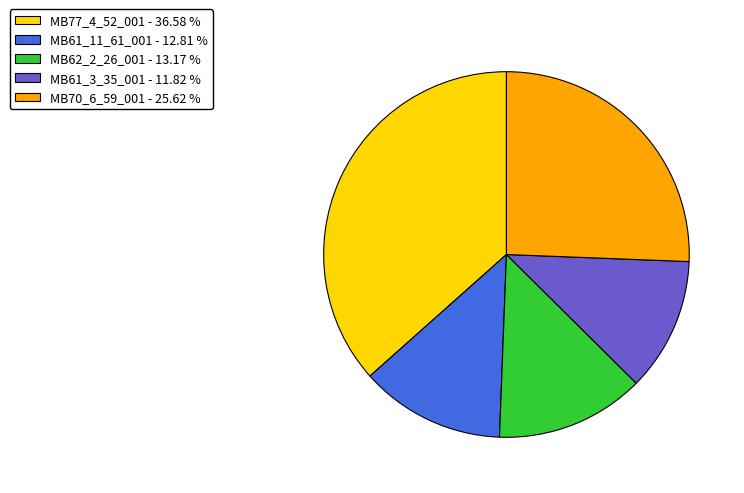

What is the ratio of the value at MB62_2_26_001 - 13.17 % to the value at MB77_4_52_001 - 36.58 %?

0.4